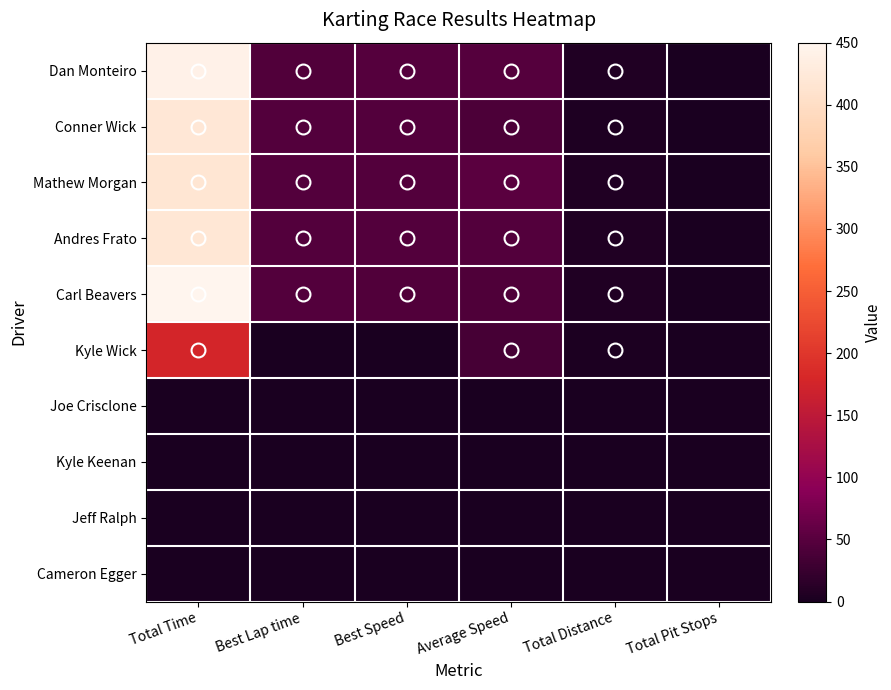

At how many categories does at least one series exceed 290?

1